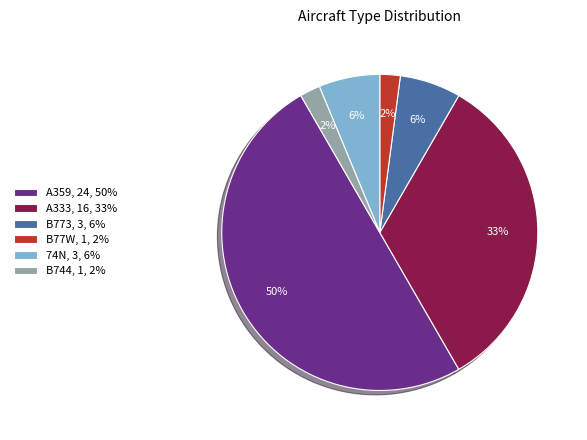

Count the number of slices in the pie.

6